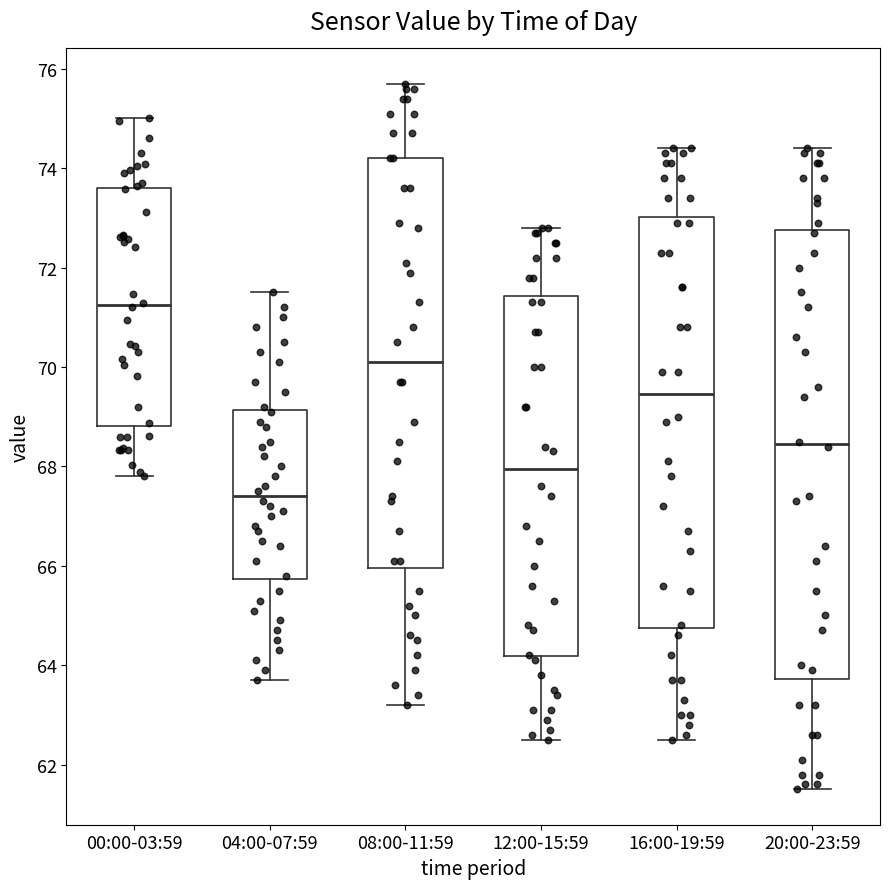

Where does the median line of the box for 04:00-07:59 sit on the y-axis? The values are not printed on the chart, so give them approximately, as read against the axis.

67.4